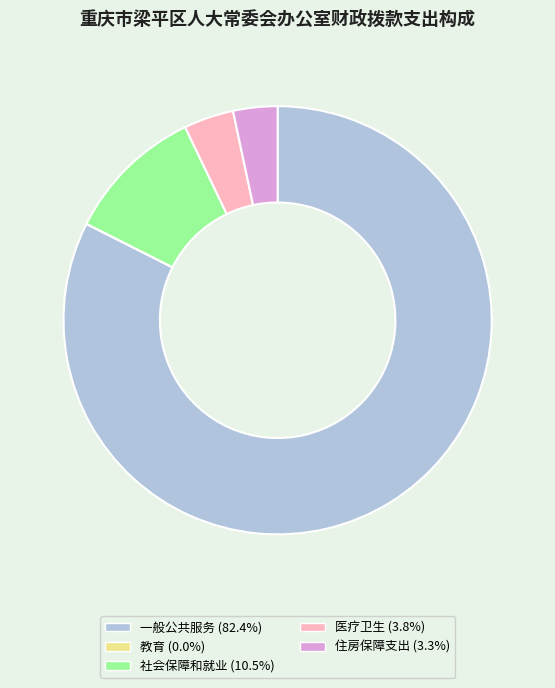

Is there a majority slice in this chart?

Yes